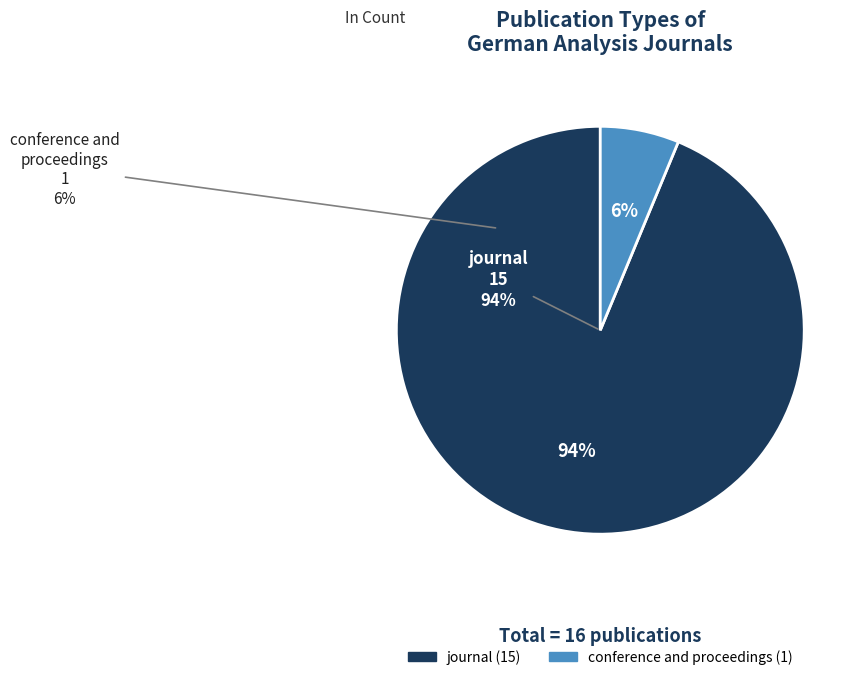

Which has a higher value, journal or conference and proceedings?

journal